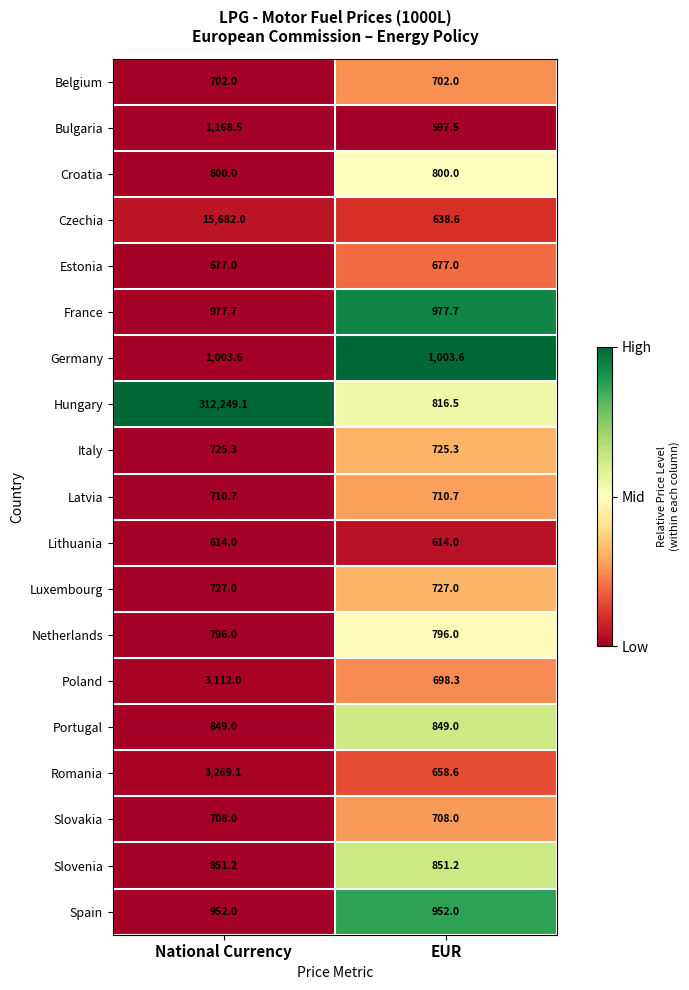

Is the value of Slovenia at National Currency greater than the value of Estonia at National Currency?

Yes